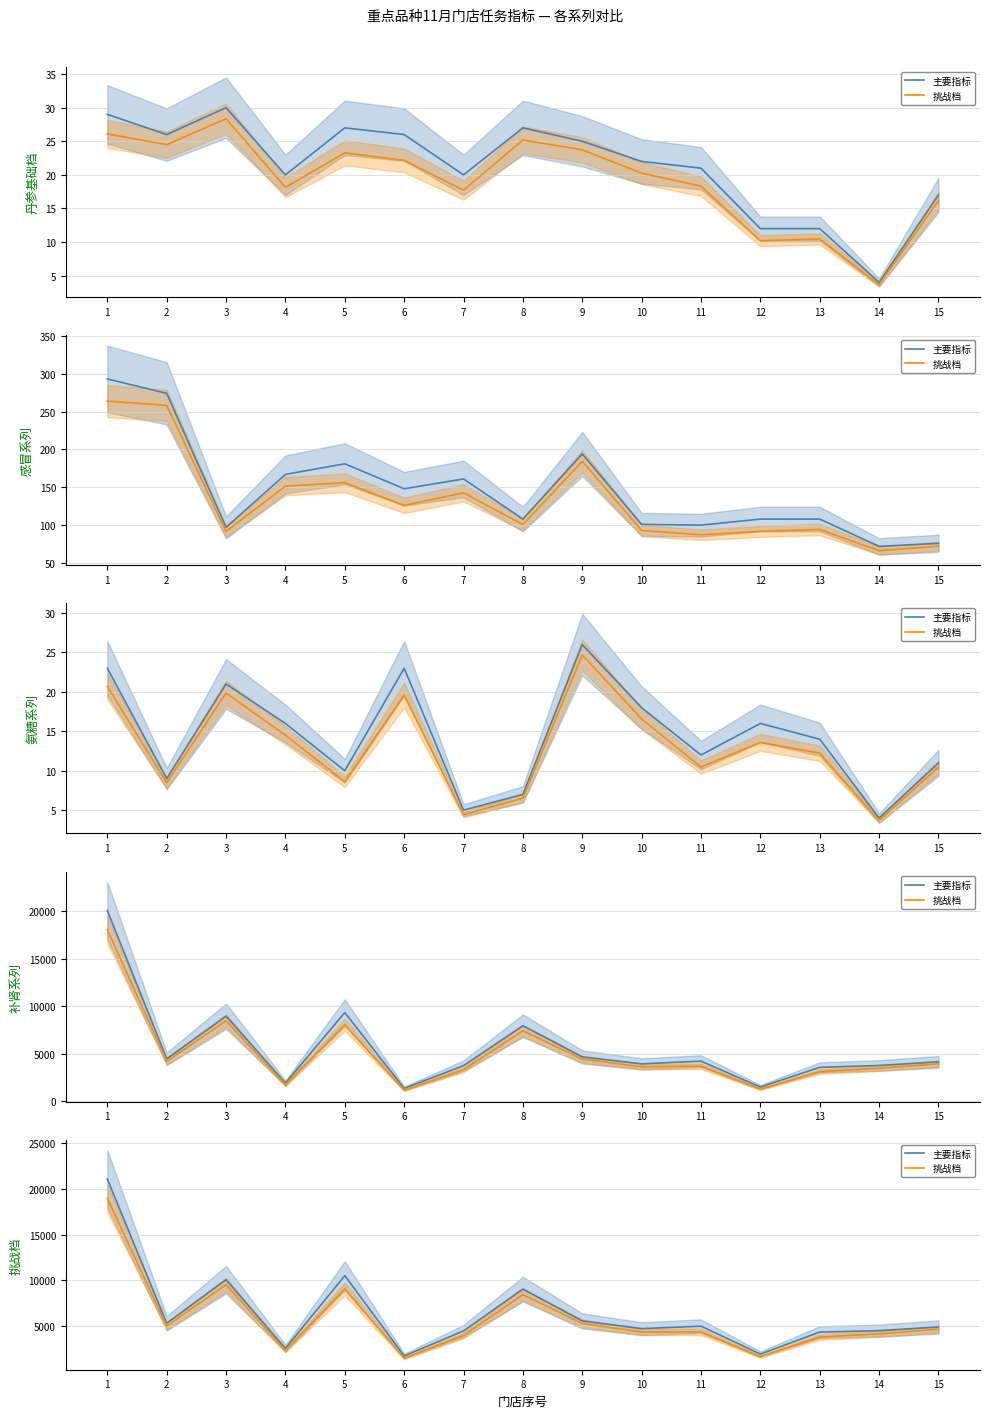

What is the spread (max minus min) of values at 8?

605.7